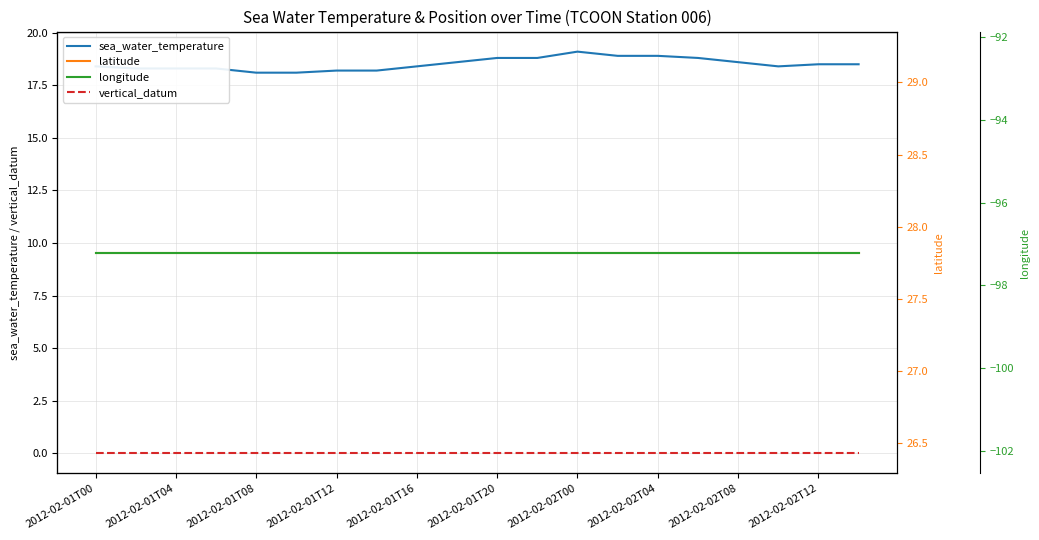

True or false: sea_water_temperature and vertical_datum intersect in this chart.

False